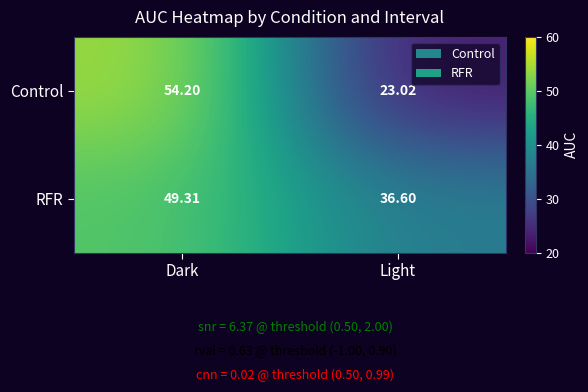

List the series in order of their peak value, lowest first.

RFR, Control